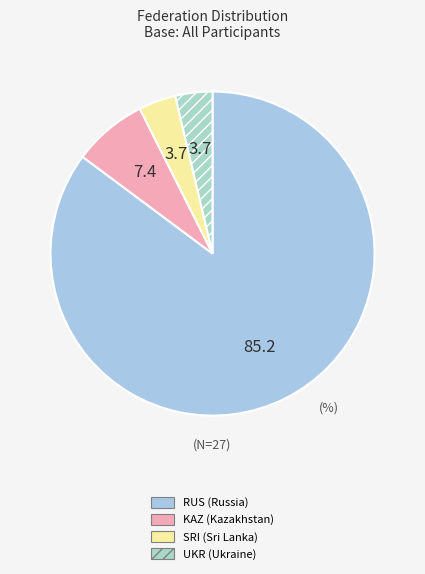

To the nearest percent, what portion does SRI represent?

4%